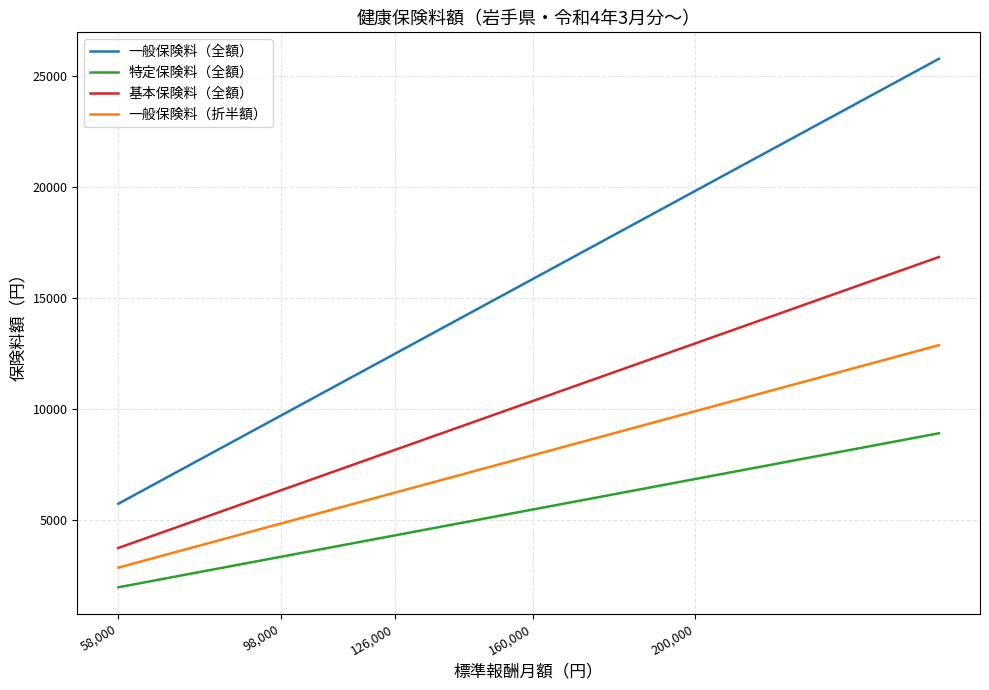

Which series has the largest total across all categories?

一般保険料（全額）